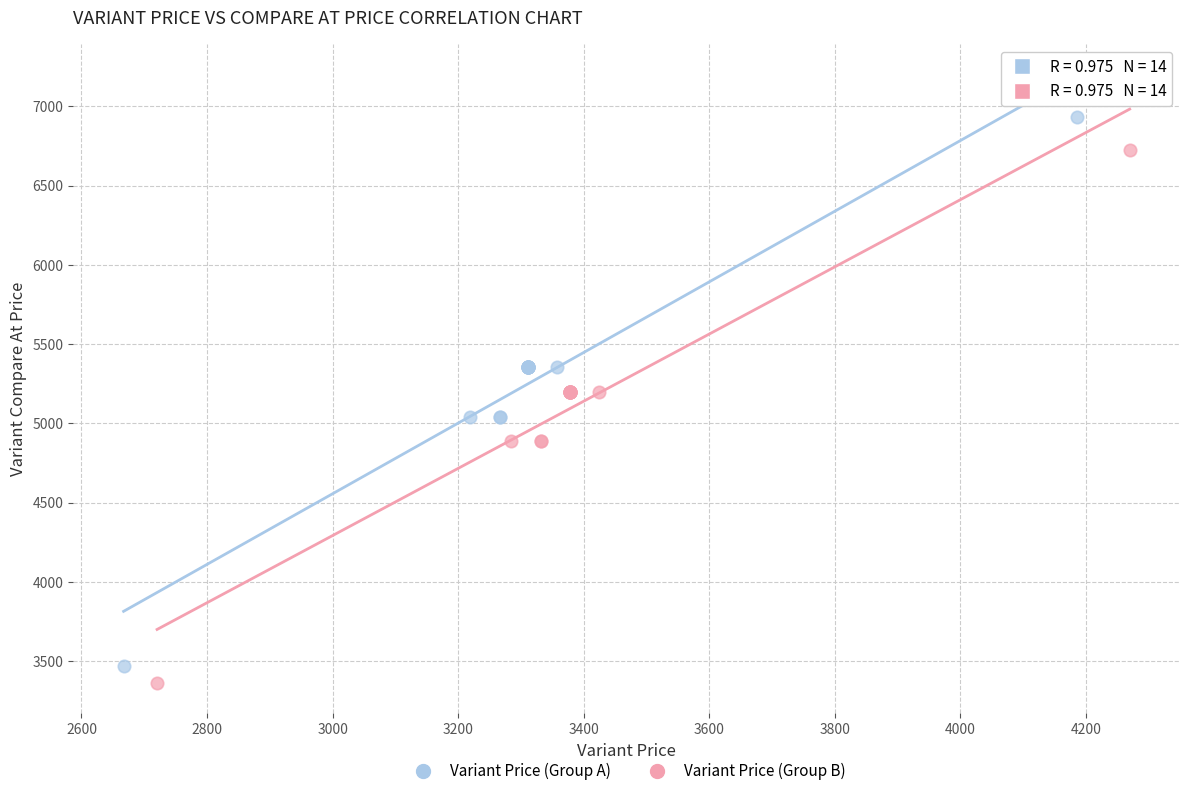

Which series contains the lowest Y value?

Variant Price (Group B)